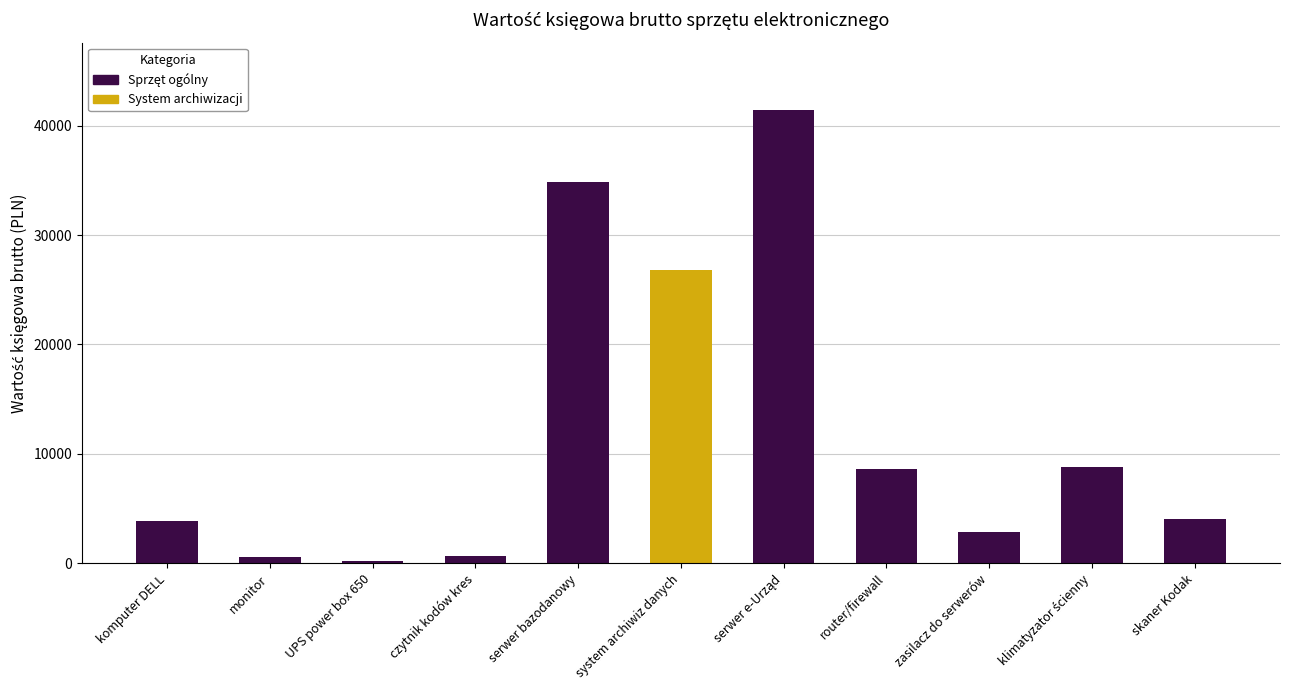

What is the greatest value displayed?

41382.1